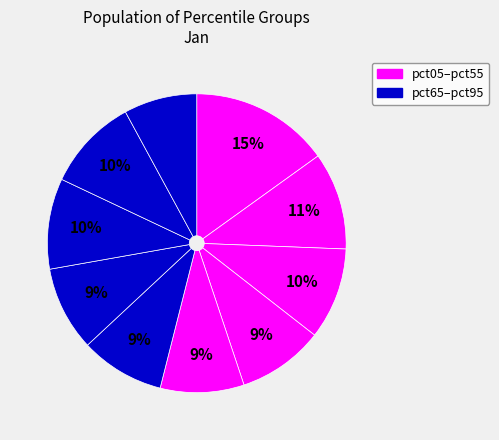

Count the number of slices in the pie.

10